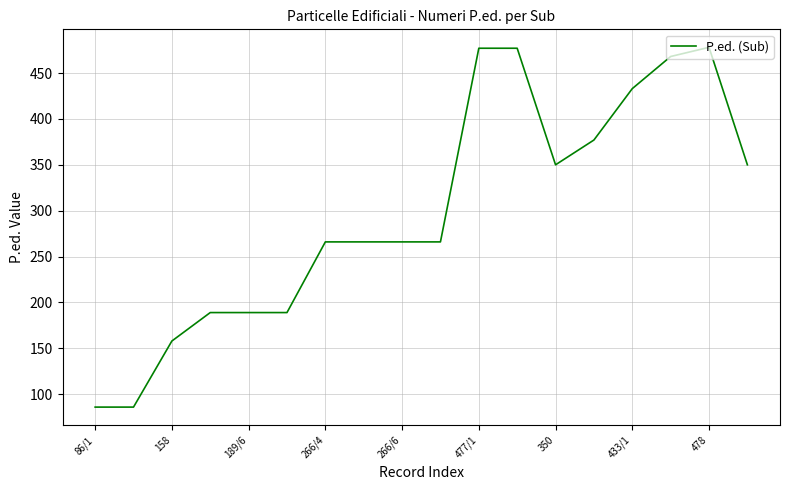

What is the difference between the maximum and minimum values?

392